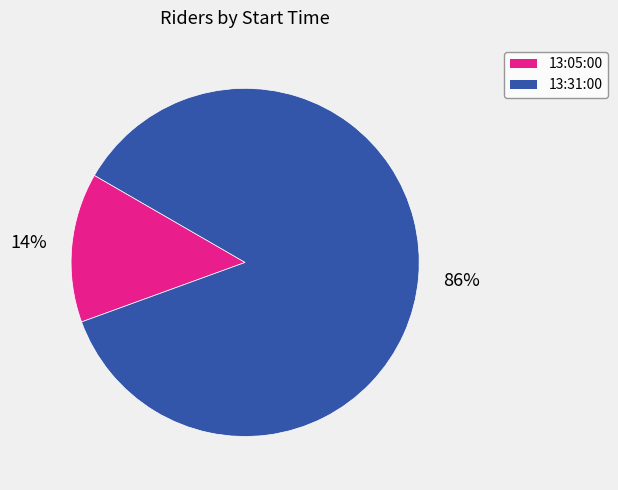

To the nearest percent, what is the average slice percentage?

50%